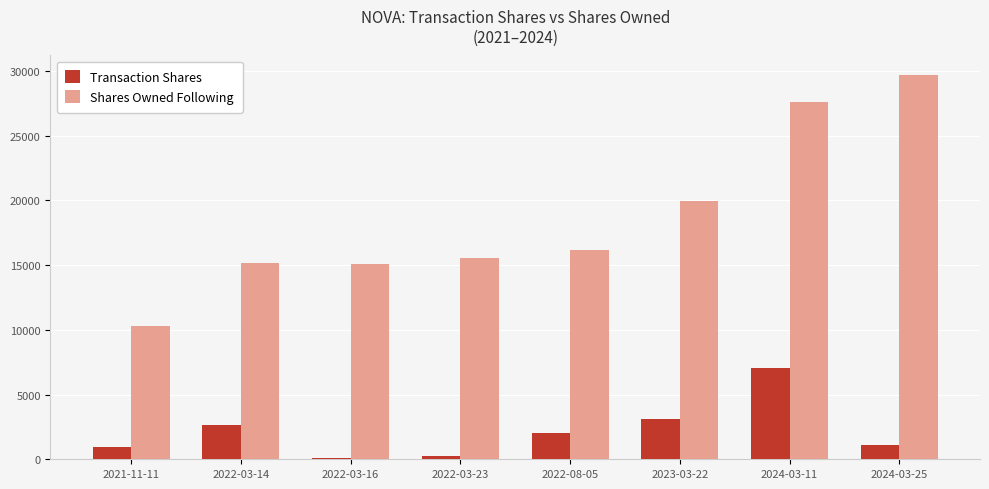

What is the label of the 6th bar from the right?

2022-03-16